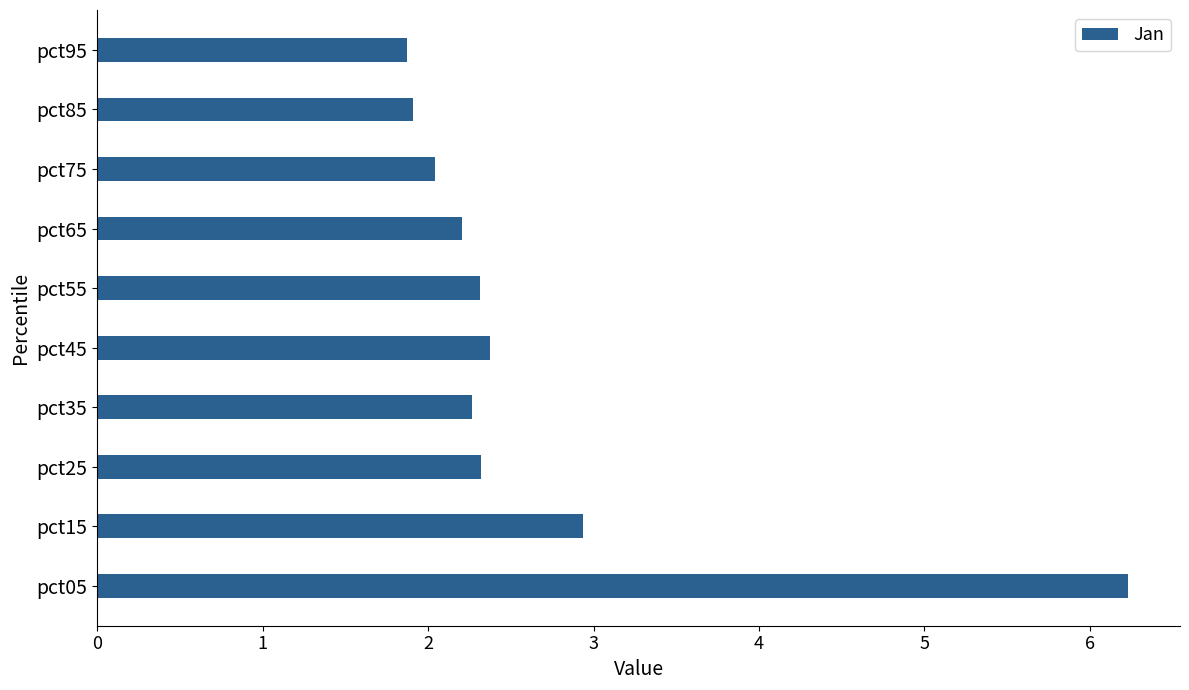

How many distinct data groups are displayed?

1